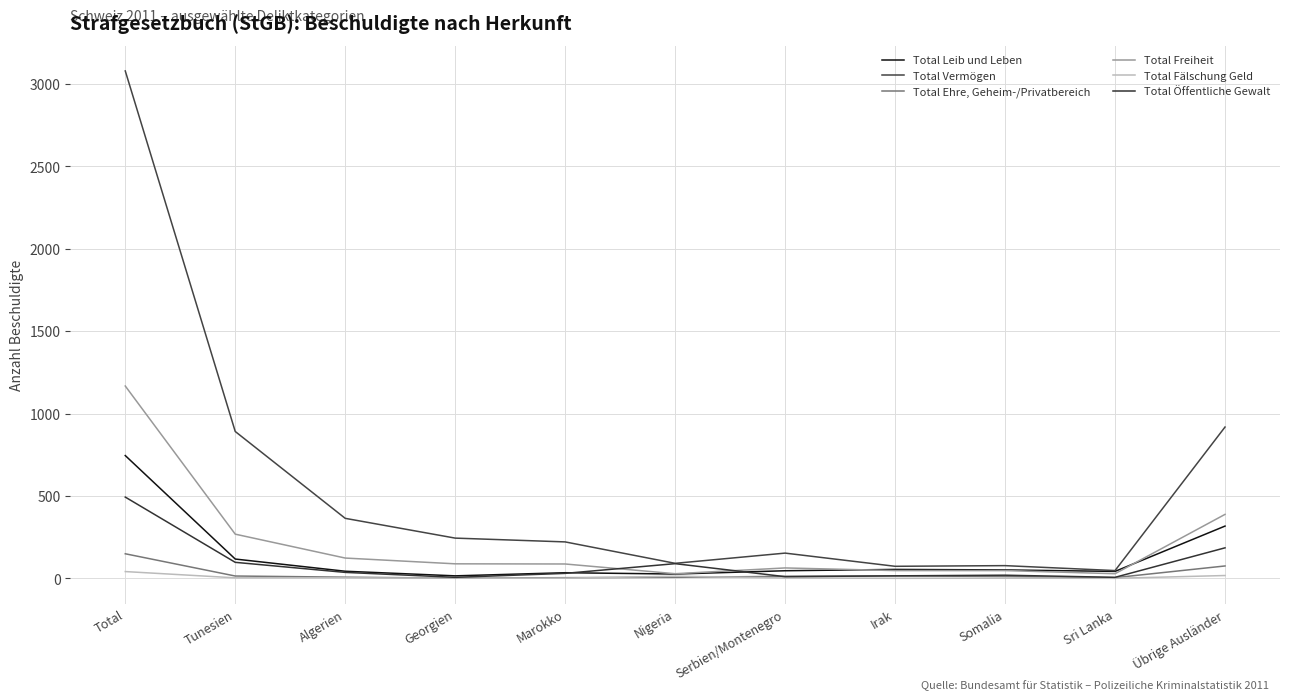

Reading left to right, transcribe all the data shown in this chart.

Total Leib und Leben: Total=745	Tunesien=117	Algerien=43	Georgien=15	Marokko=34	Nigeria=26	Serbien/Montenegro=46	Irak=54	Somalia=51	Sri Lanka=42	Übrige Ausländer=317
Total Vermögen: Total=3079	Tunesien=891	Algerien=364	Georgien=244	Marokko=221	Nigeria=91	Serbien/Montenegro=153	Irak=73	Somalia=77	Sri Lanka=47	Übrige Ausländer=918
Total Ehre, Geheim-/Privatbereich: Total=149	Tunesien=14	Algerien=7	Georgien=1	Marokko=4	Nigeria=6	Serbien/Montenegro=12	Irak=15	Somalia=11	Sri Lanka=4	Übrige Ausländer=75
Total Freiheit: Total=1167	Tunesien=268	Algerien=123	Georgien=88	Marokko=87	Nigeria=28	Serbien/Montenegro=63	Irak=47	Somalia=47	Sri Lanka=28	Übrige Ausländer=388
Total Fälschung Geld: Total=41	Tunesien=3	Algerien=3	Georgien=1	Marokko=1	Nigeria=13	Serbien/Montenegro=2	Irak=0	Somalia=1	Sri Lanka=0	Übrige Ausländer=17
Total Öffentliche Gewalt: Total=493	Tunesien=97	Algerien=36	Georgien=6	Marokko=30	Nigeria=89	Serbien/Montenegro=10	Irak=15	Somalia=19	Sri Lanka=6	Übrige Ausländer=185